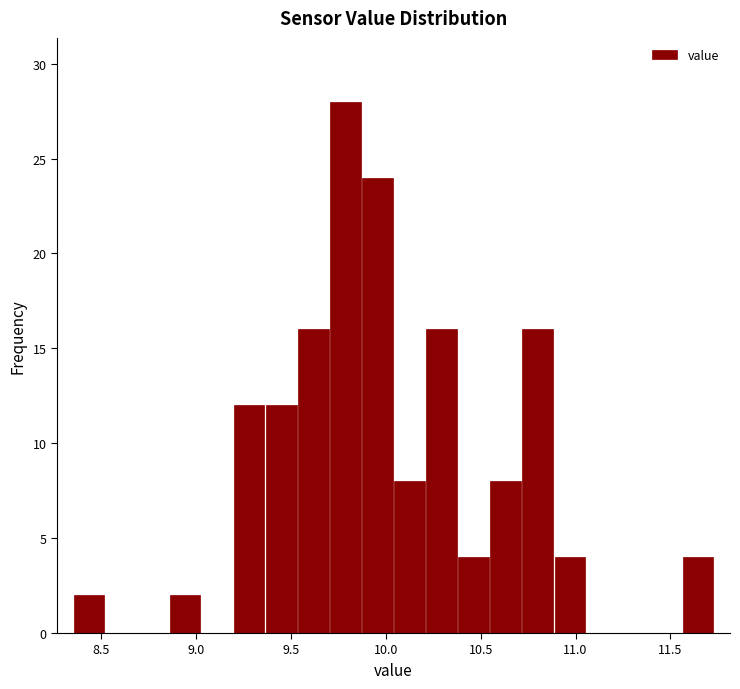

Read against the x-axis, roughly where is the centre of the tallest bar?

9.80